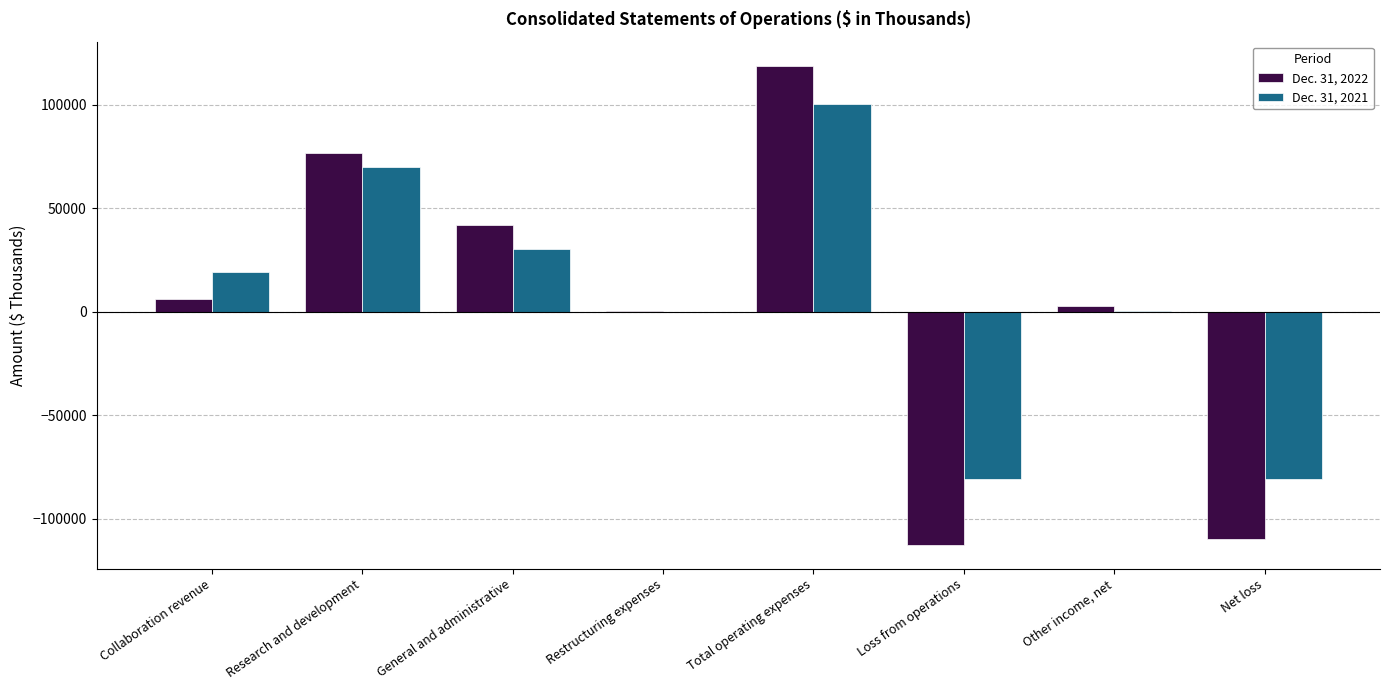

True or false: Dec. 31, 2021 has a value of 46736 at General and administrative.

False